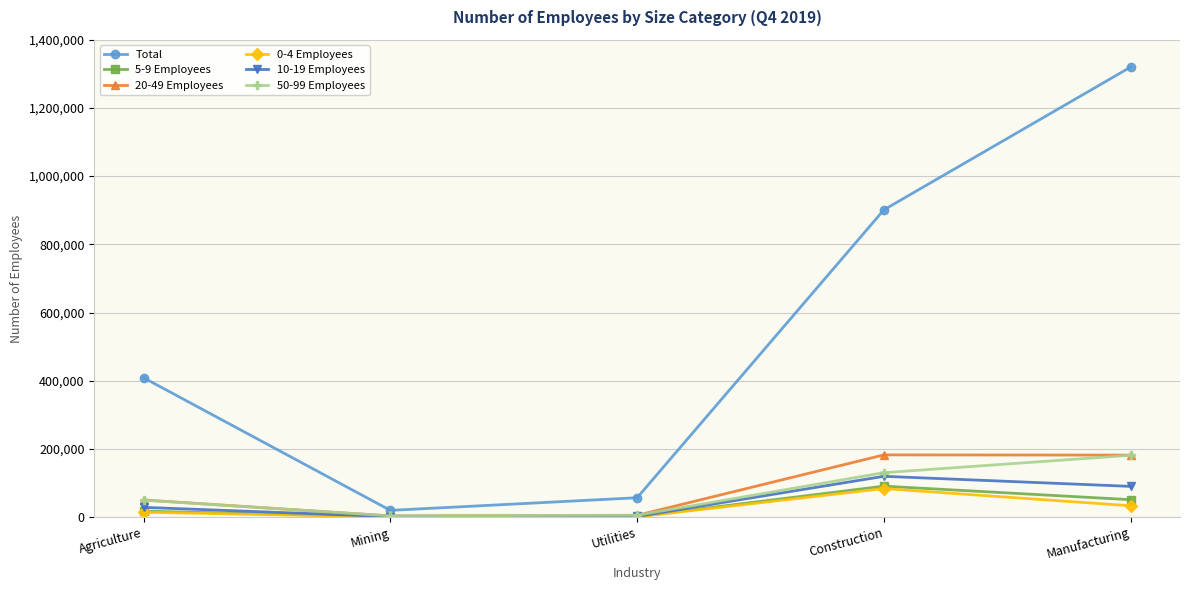

At which category is the sum across all series the highest?

Manufacturing